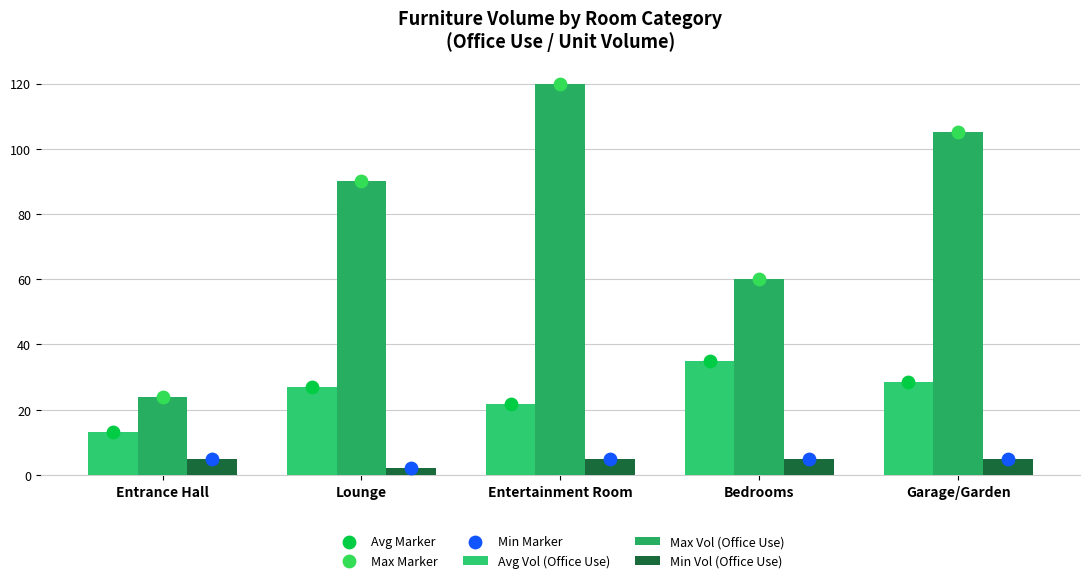

What is the total value across all series at Garage/Garden?

277.0